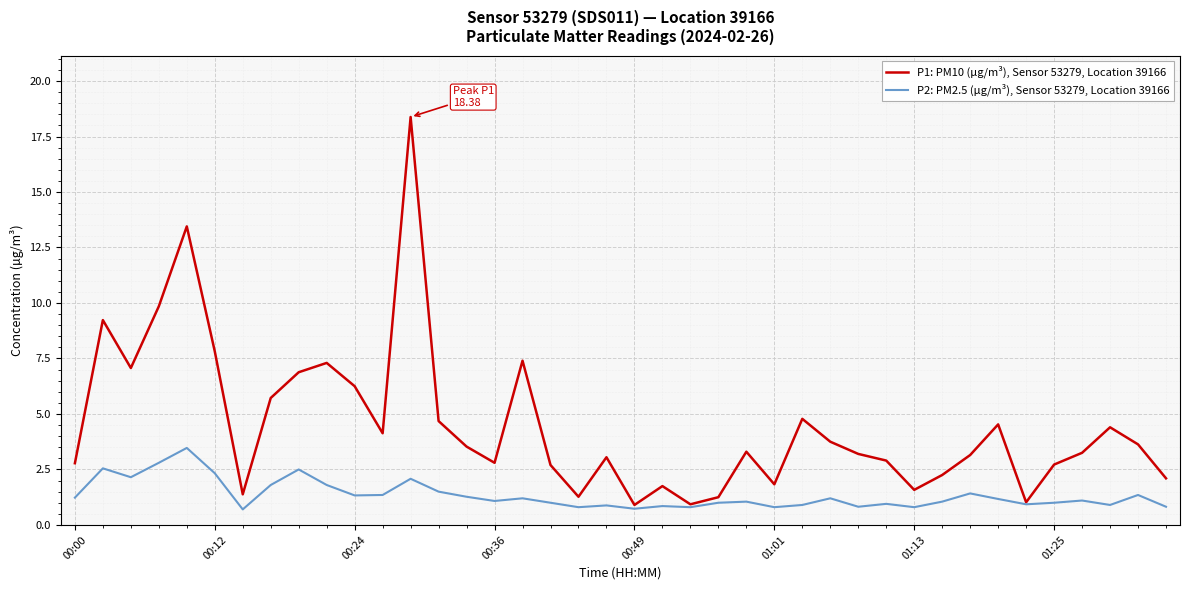

List the series in order of their peak value, lowest first.

P2: PM2.5 (µg/m³), Sensor 53279, Location 39166, P1: PM10 (µg/m³), Sensor 53279, Location 39166